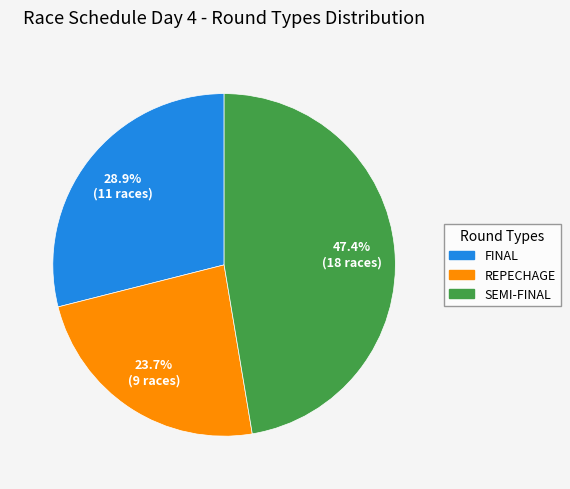

Does any single category account for the majority?

No